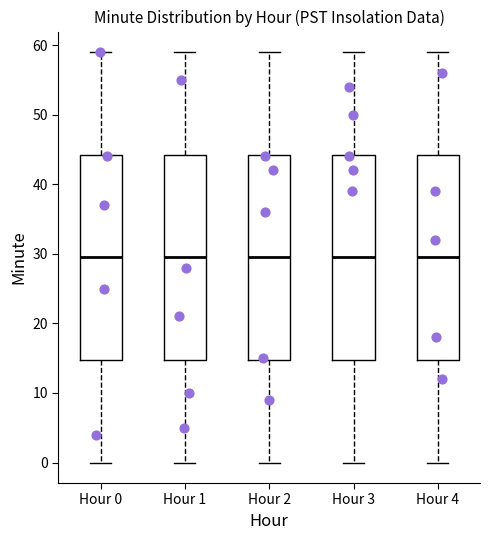

Reading left to right, transcribe this box plot: for each box, give where its median line is, the range the box spans, and where its two whiskers end, as read against the y-axis. The values are not printed on the chart, so give them approximately, as read against the axis.

Hour 0: median 30, box 15 to 44, whiskers 0 to 59
Hour 1: median 30, box 15 to 44, whiskers 0 to 59
Hour 2: median 30, box 15 to 44, whiskers 0 to 59
Hour 3: median 30, box 15 to 44, whiskers 0 to 59
Hour 4: median 30, box 15 to 44, whiskers 0 to 59